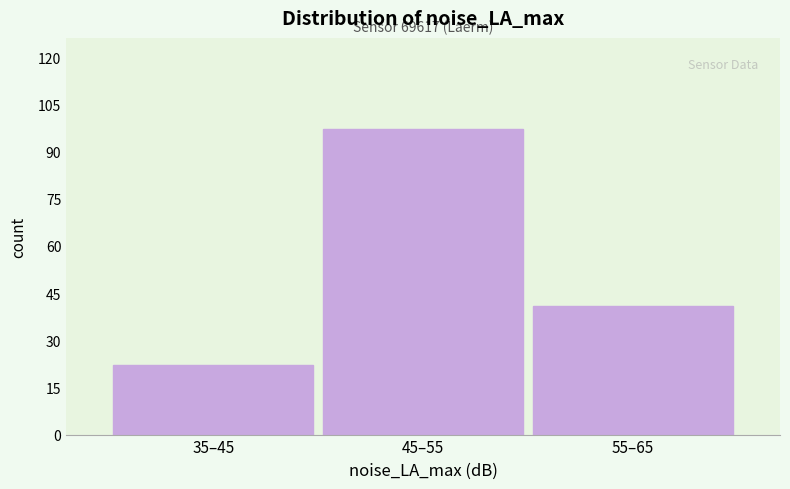

Reading left to right, what are all the values shown in this chart?

35–45=22	45–55=97	55–65=41